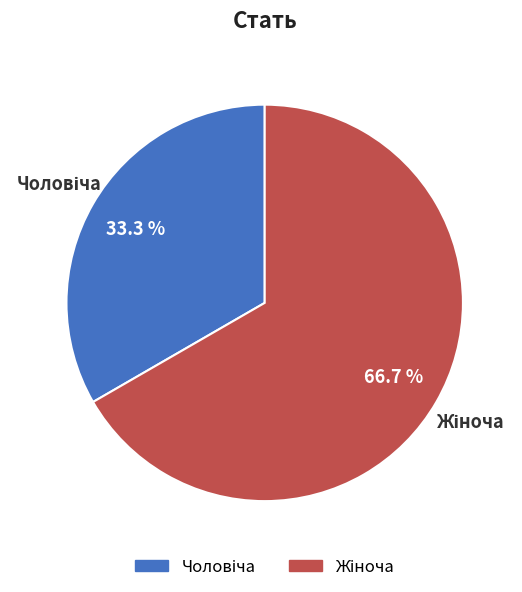

Is there any slice that represents more than half of the pie?

Yes